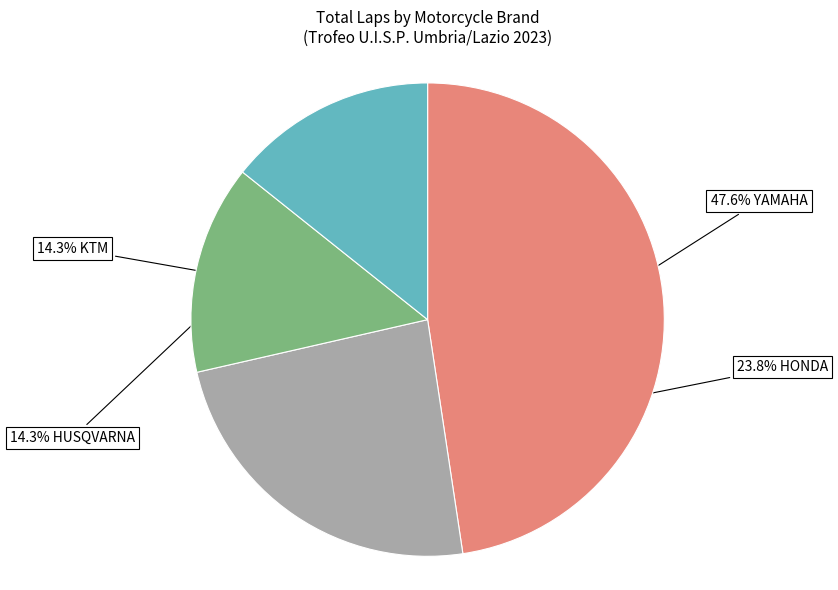

Does any single category account for the majority?

No